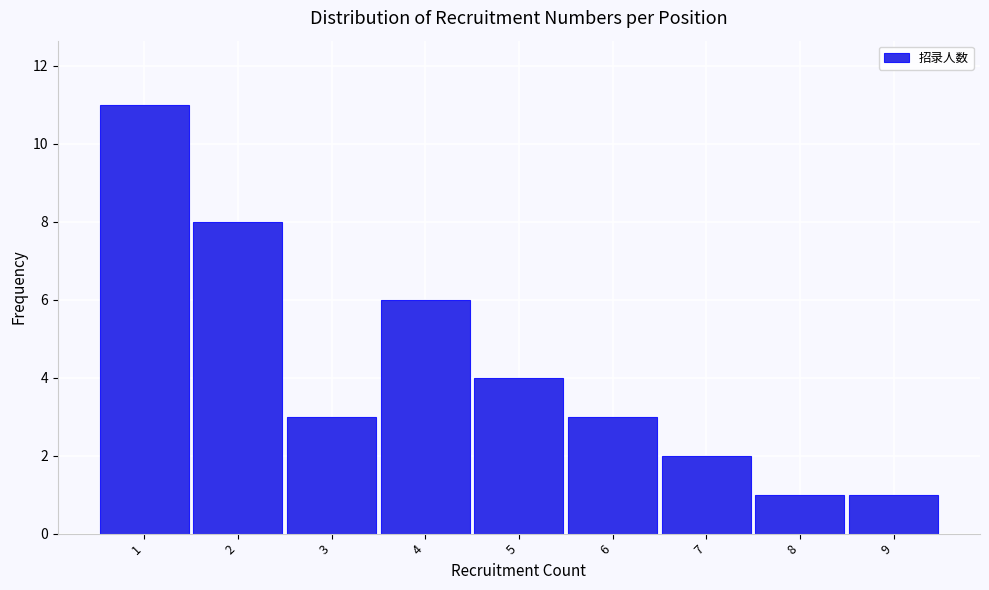

Reading left to right, list every bar in this chart as the range it spans on the x-axis followed by its height. The values are not printed on the chart, so give them approximately, as read against the axis.

0.5 to 1.5: 11
1.5 to 2.5: 8
2.5 to 3.5: 3
3.5 to 4.5: 6
4.5 to 5.5: 4
5.5 to 6.5: 3
6.5 to 7.5: 2
7.5 to 8.5: 1
8.5 to 9.5: 1